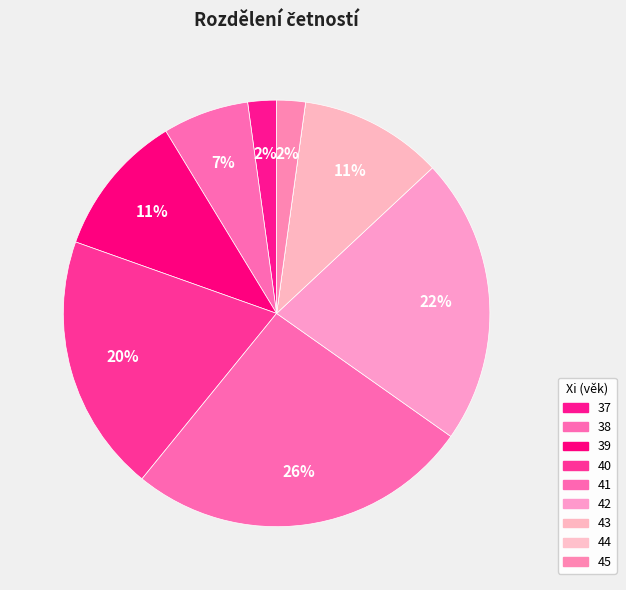

Which slice is the smallest?

44